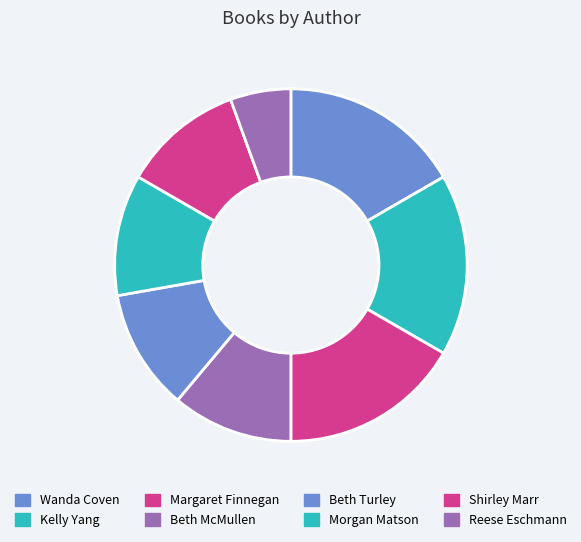

Combined, do Reese Eschmann and Beth McMullen account for over 50%?

No